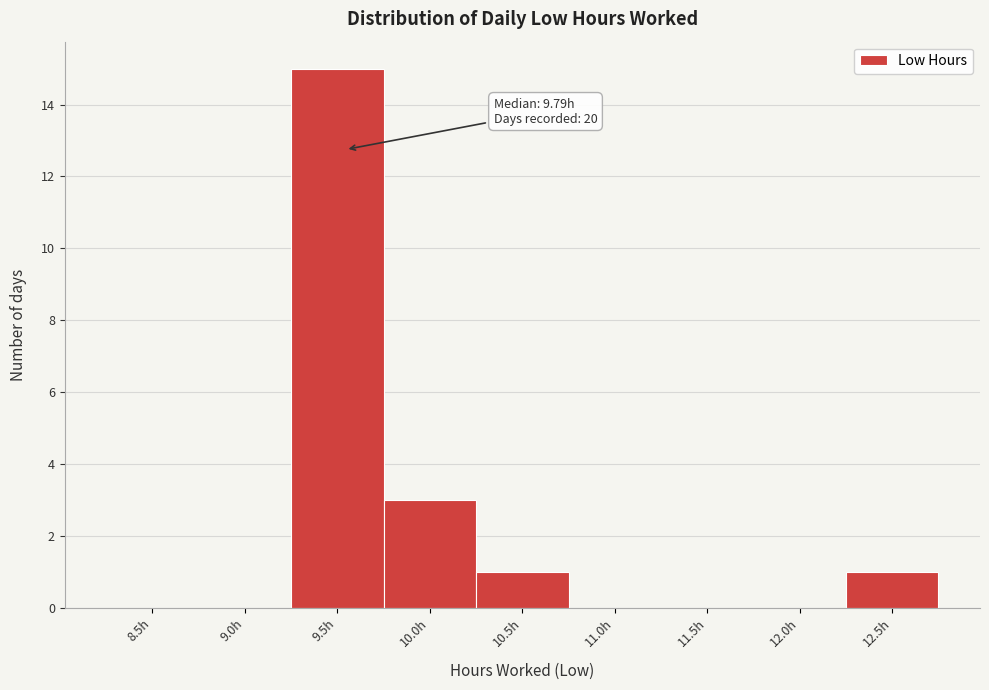

Reading left to right, what are all the values shown in this chart?

8.5h=0	9.0h=0	9.5h=15	10.0h=3	10.5h=1	11.0h=0	11.5h=0	12.0h=0	12.5h=1